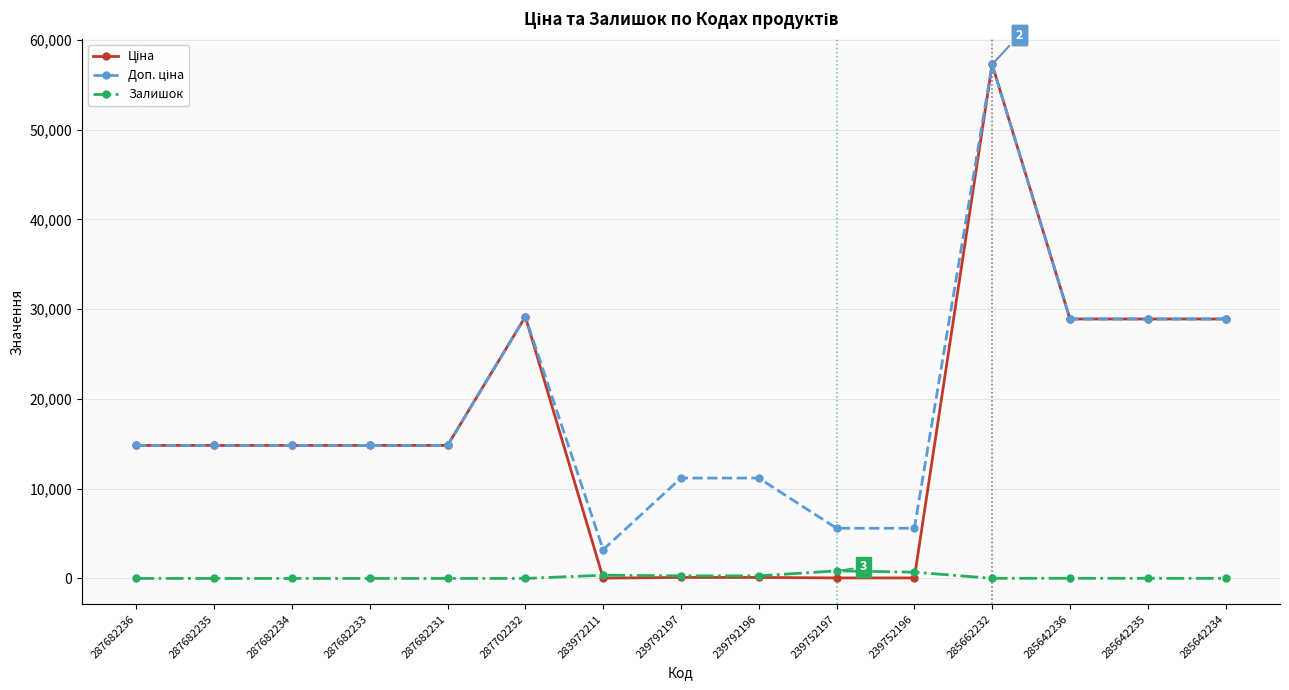

In Залишок, how many points are higher than both neighbors (excluding endpoints)?

3